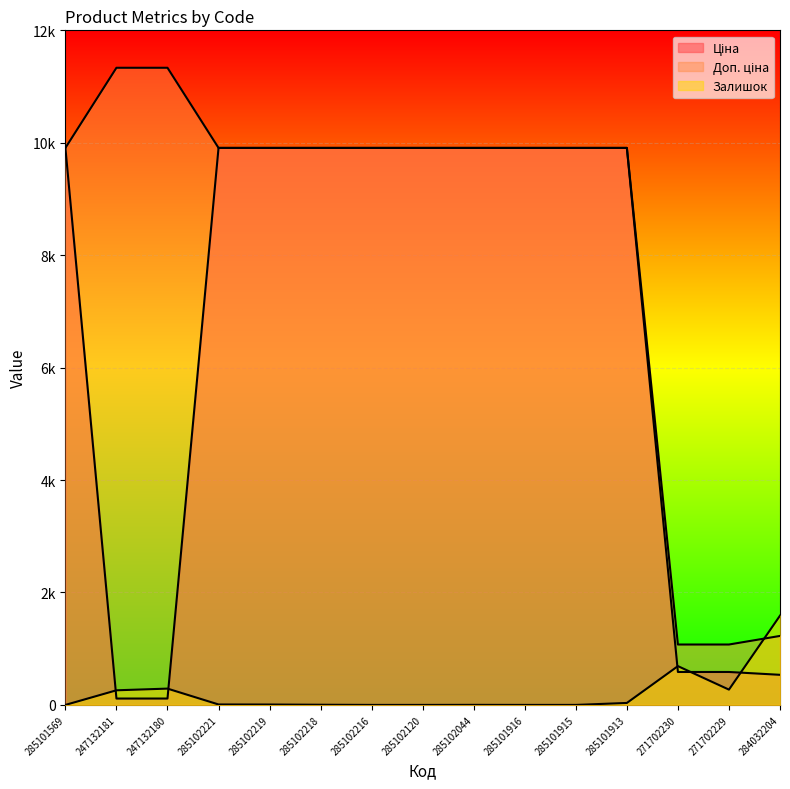

What position from the left is 285102218?

6